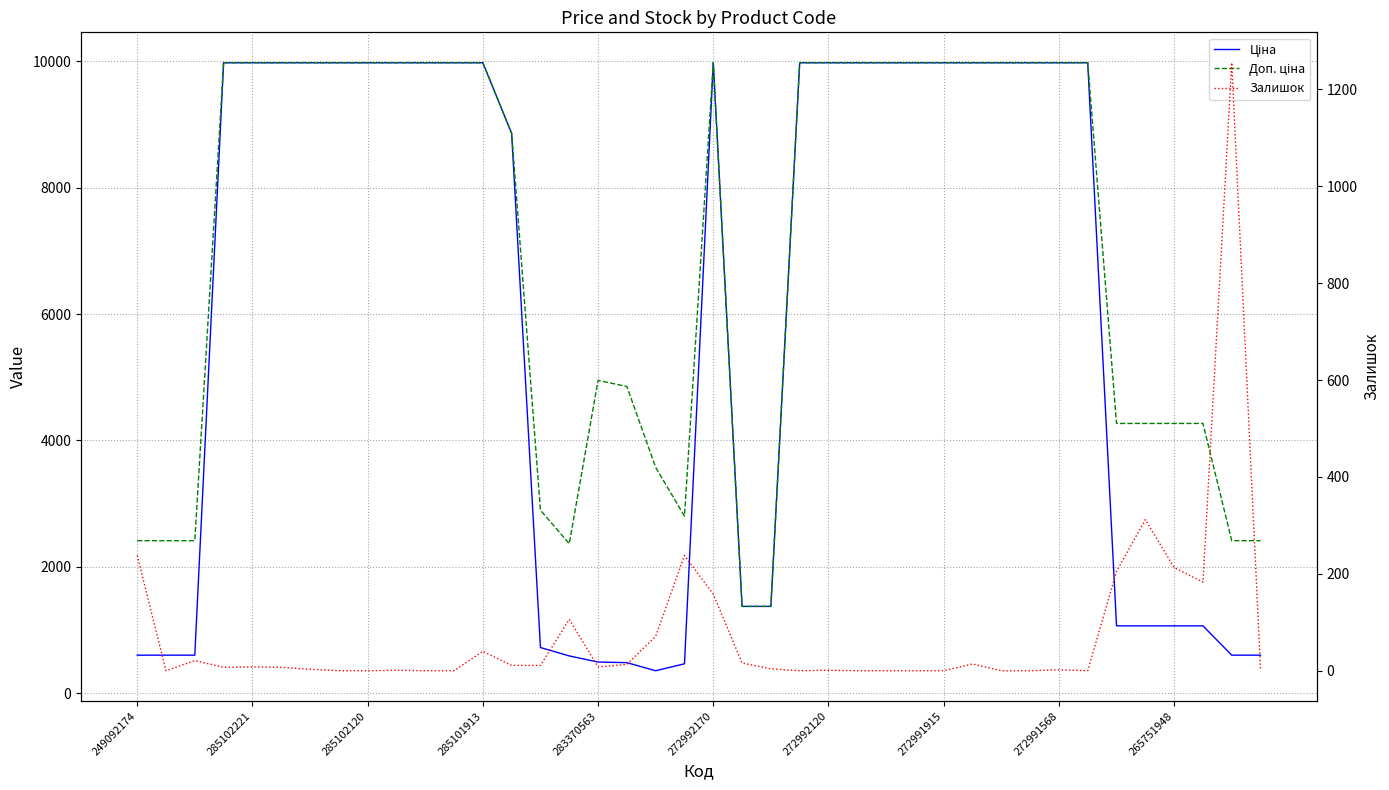

How many categories are shown in the chart?

40